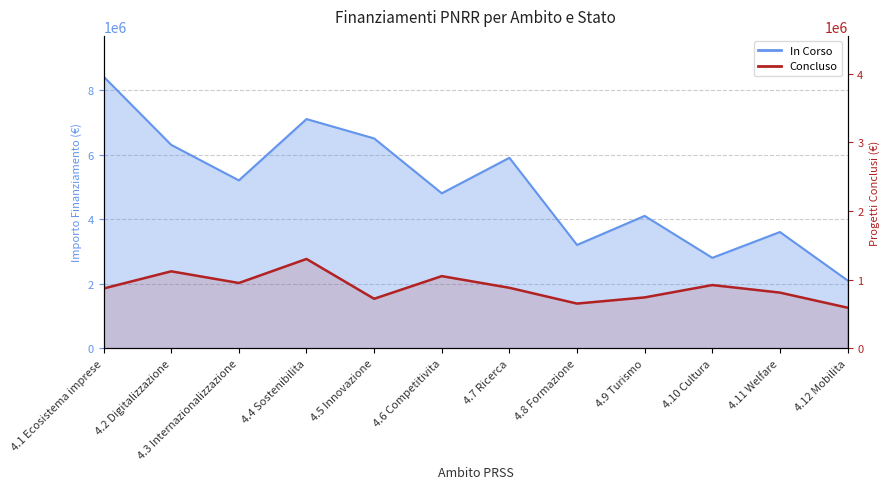

Does the chart have visible grid lines?

Yes